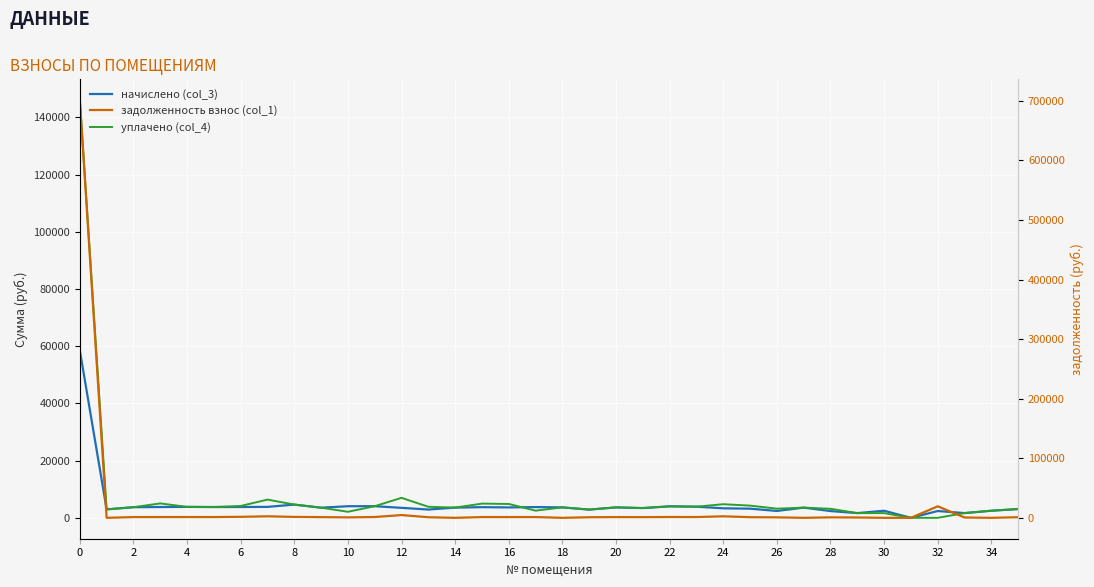

How many values in уплачено (col_4) are above zero?

34